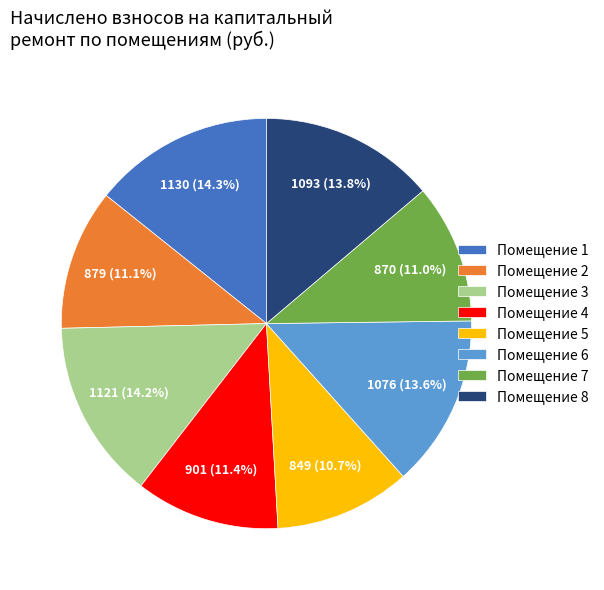

Do Помещение 4 and Помещение 2 together represent more than half of the pie?

No